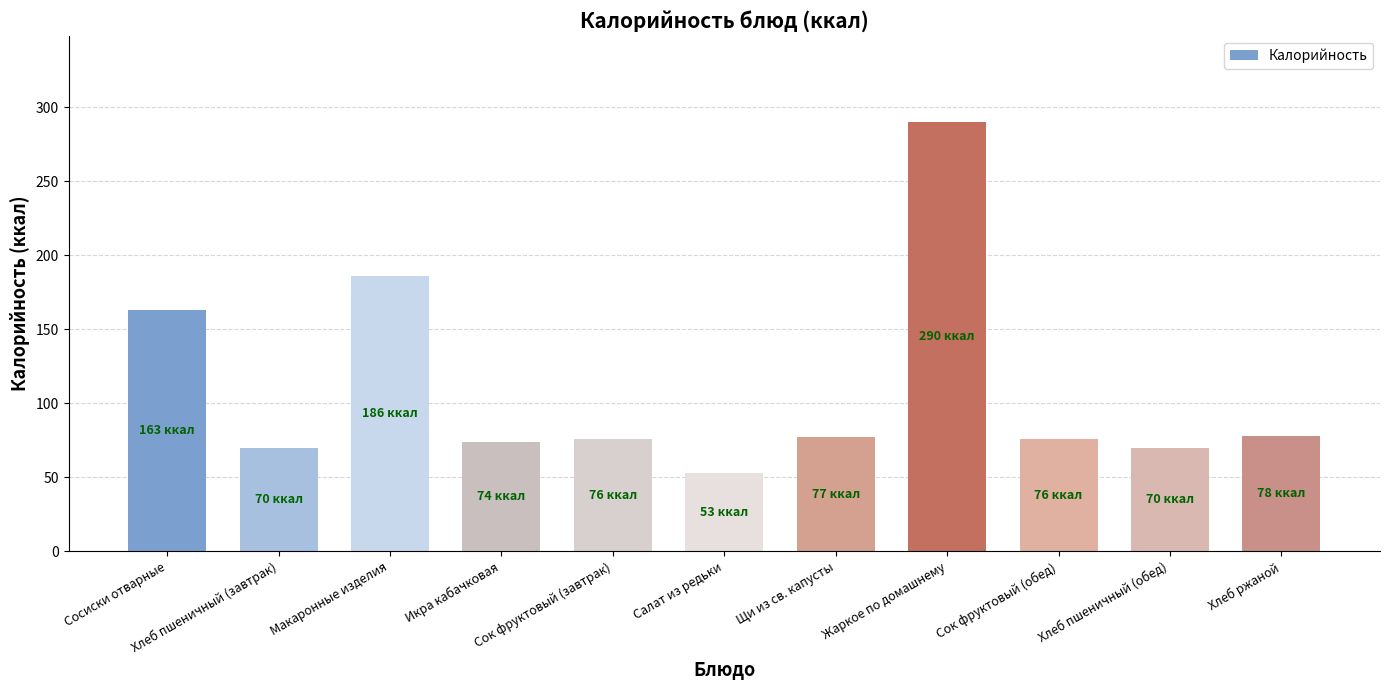

Count the number of categories in the chart.

11